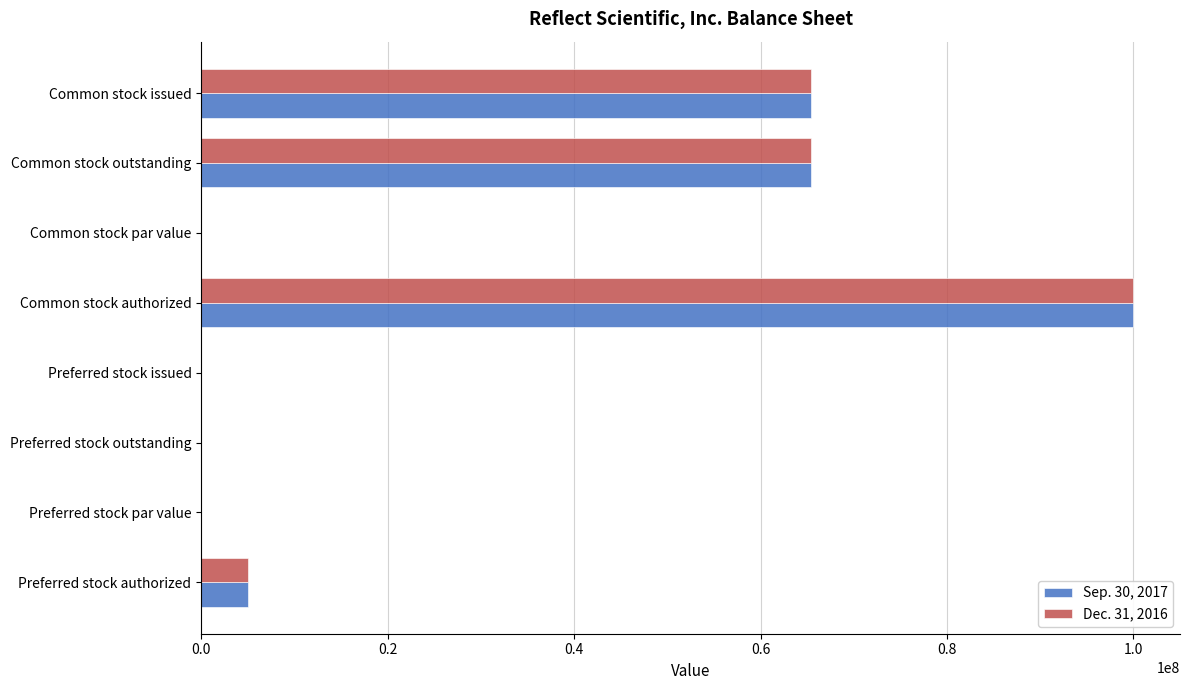

At which category is the sum across all series the highest?

Common stock authorized